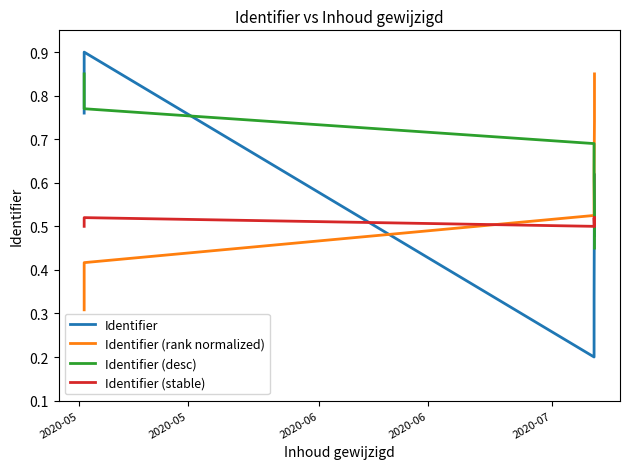

True or false: Identifier (rank normalized) has more than 0 interior local peaks.

False